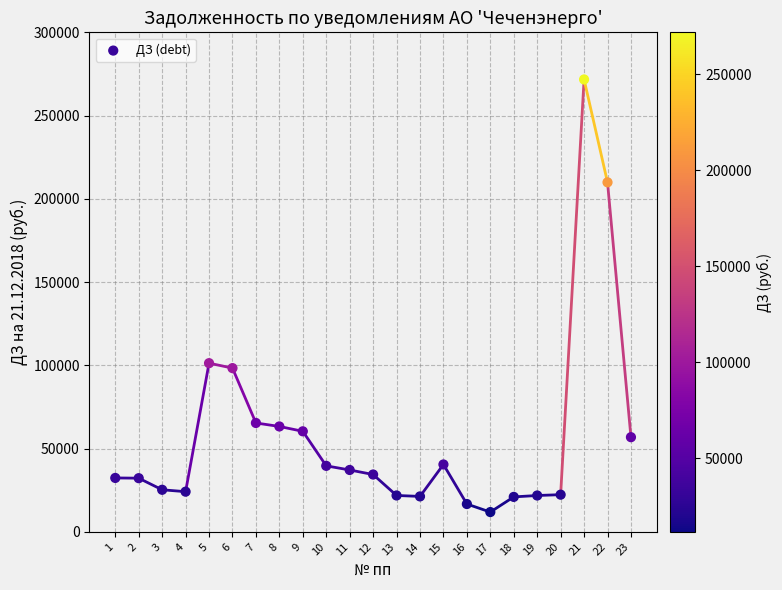

What is the range of Y values (max minus min)?

259838.1